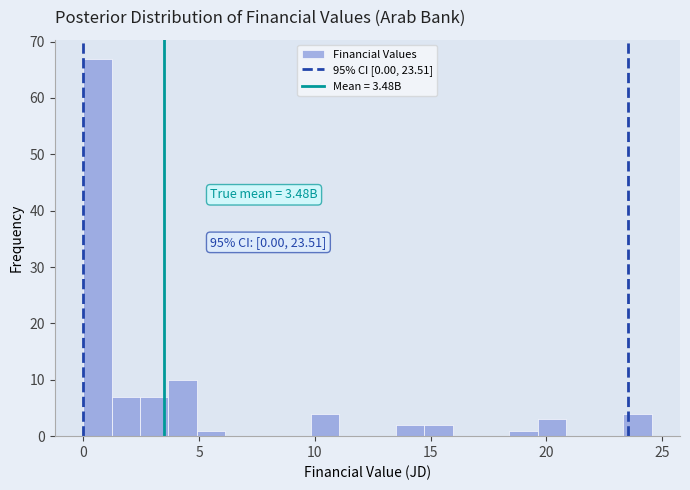

Read against the x-axis, roughly where is the centre of the tallest bar?

0.5